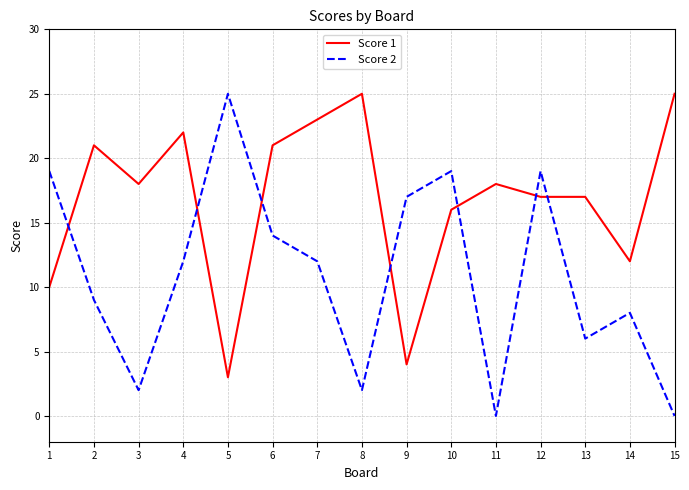

Rank the series by their average value, from lowest to highest.

Score 2, Score 1